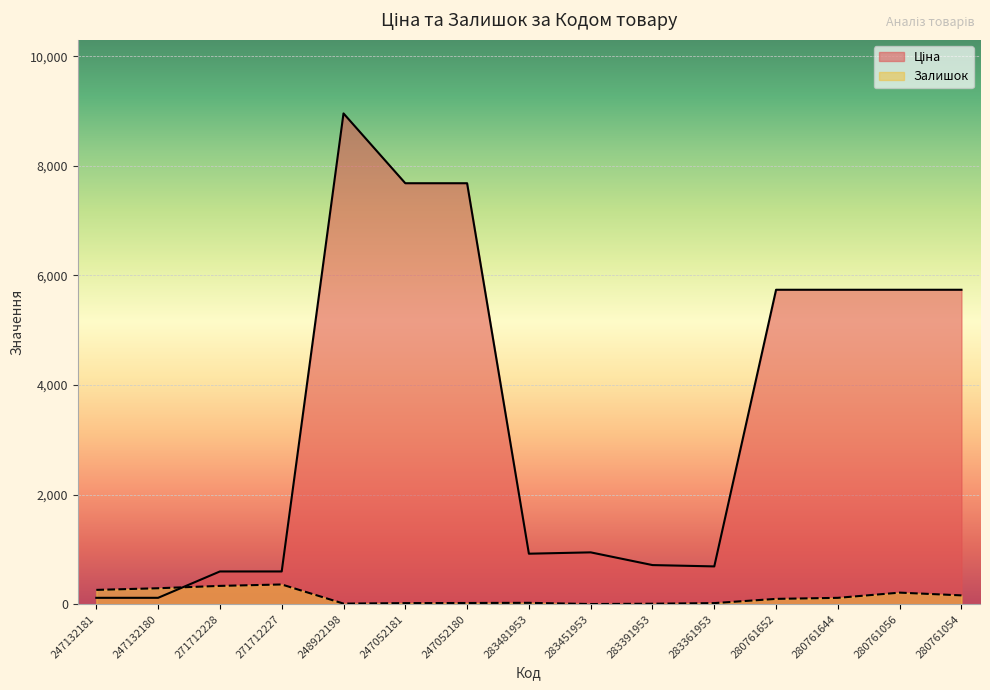

At which category does Ціна reach its first local valley?

283481953